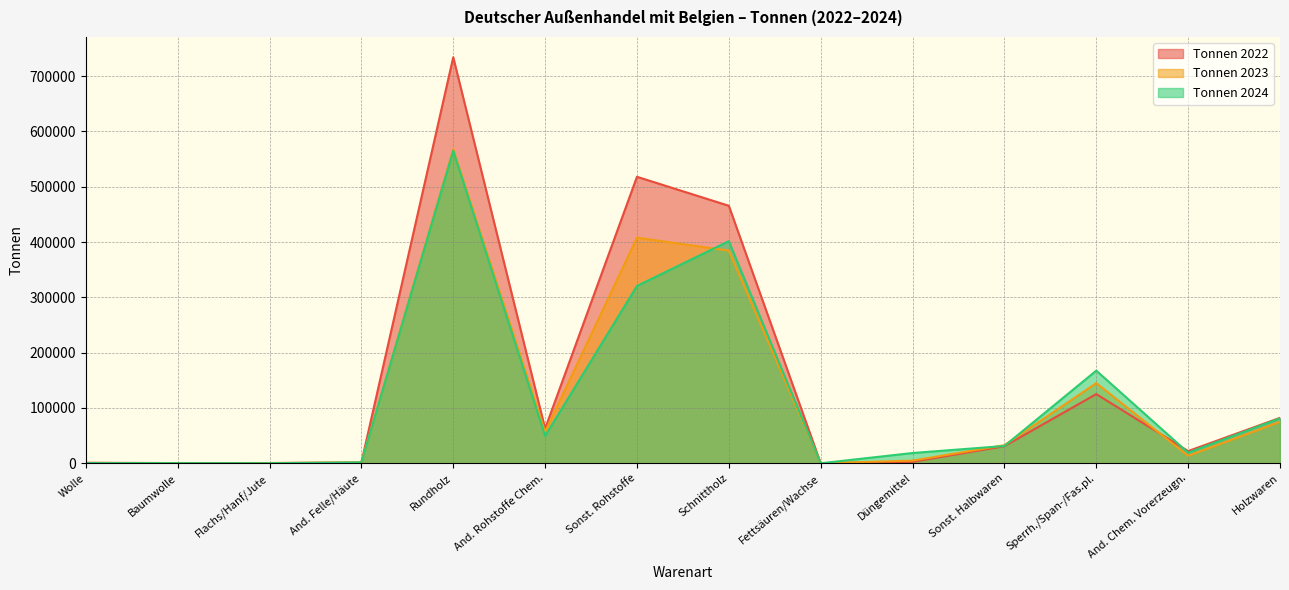

What position from the left is Fettsäuren/Wachse?

9